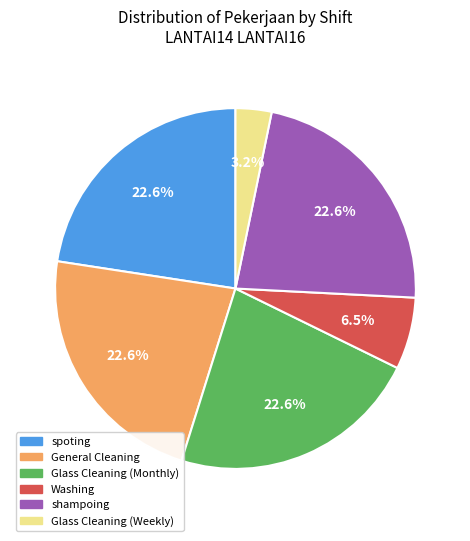

To the nearest percent, what percentage of the pie is Glass Cleaning (Monthly)?

23%